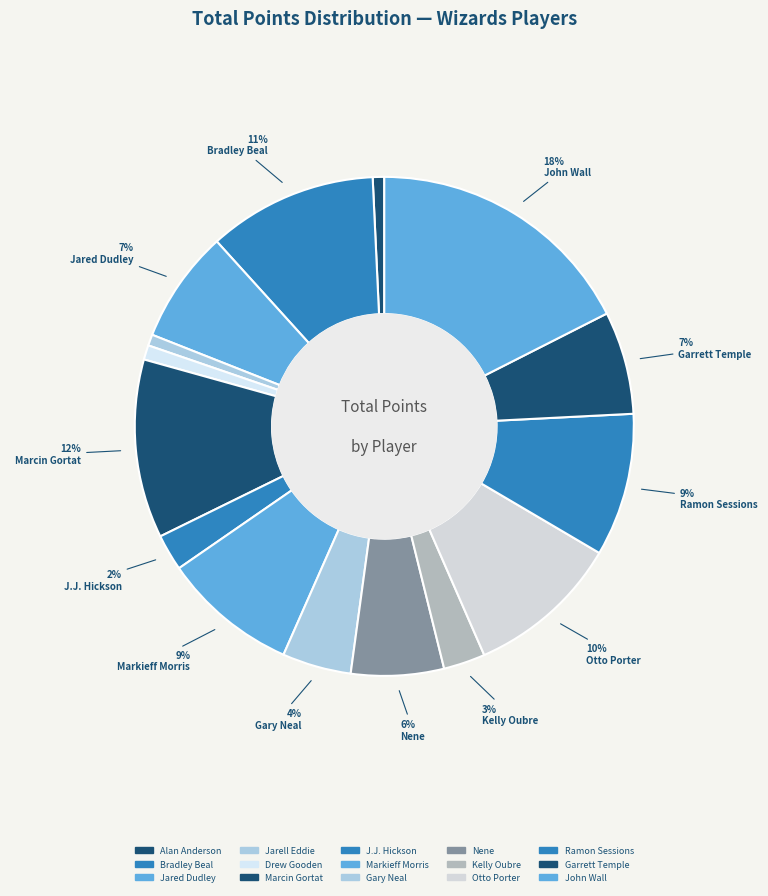

Which has a higher value, J.J. Hickson or Kelly Oubre?

Kelly Oubre